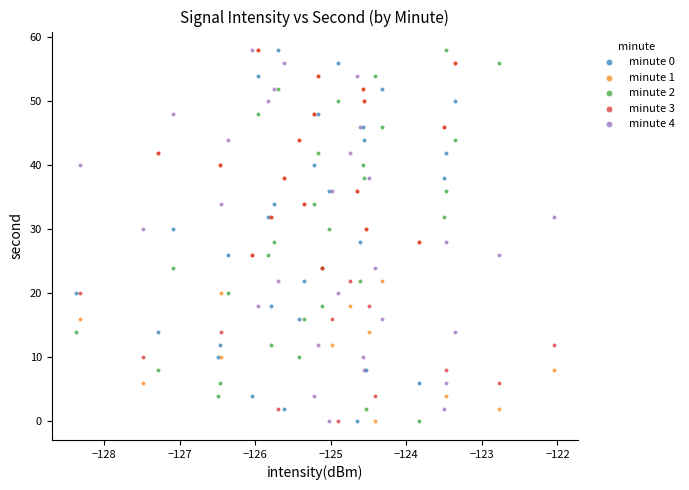

What are all the series names shown in the legend?

minute 0, minute 1, minute 2, minute 3, minute 4